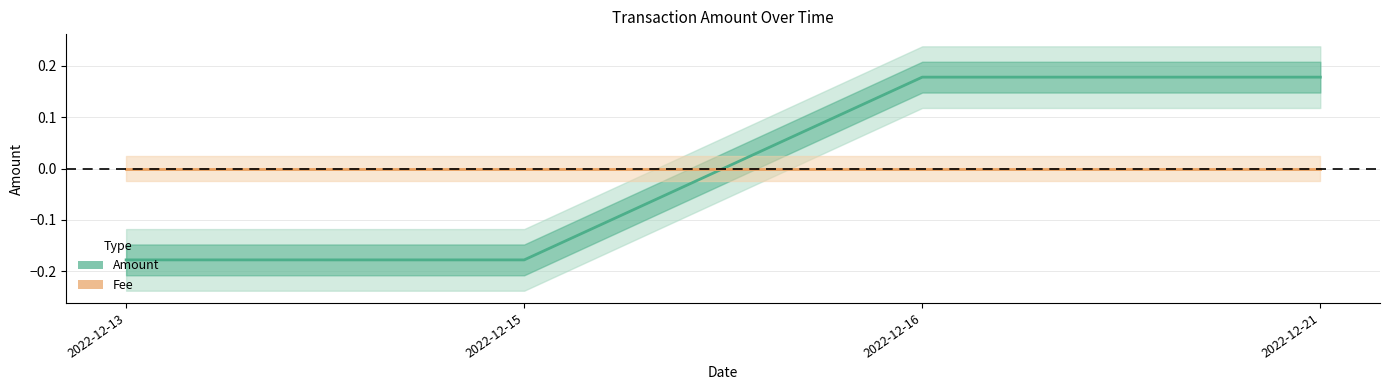

Does the chart display data point markers on the line(s)?

No